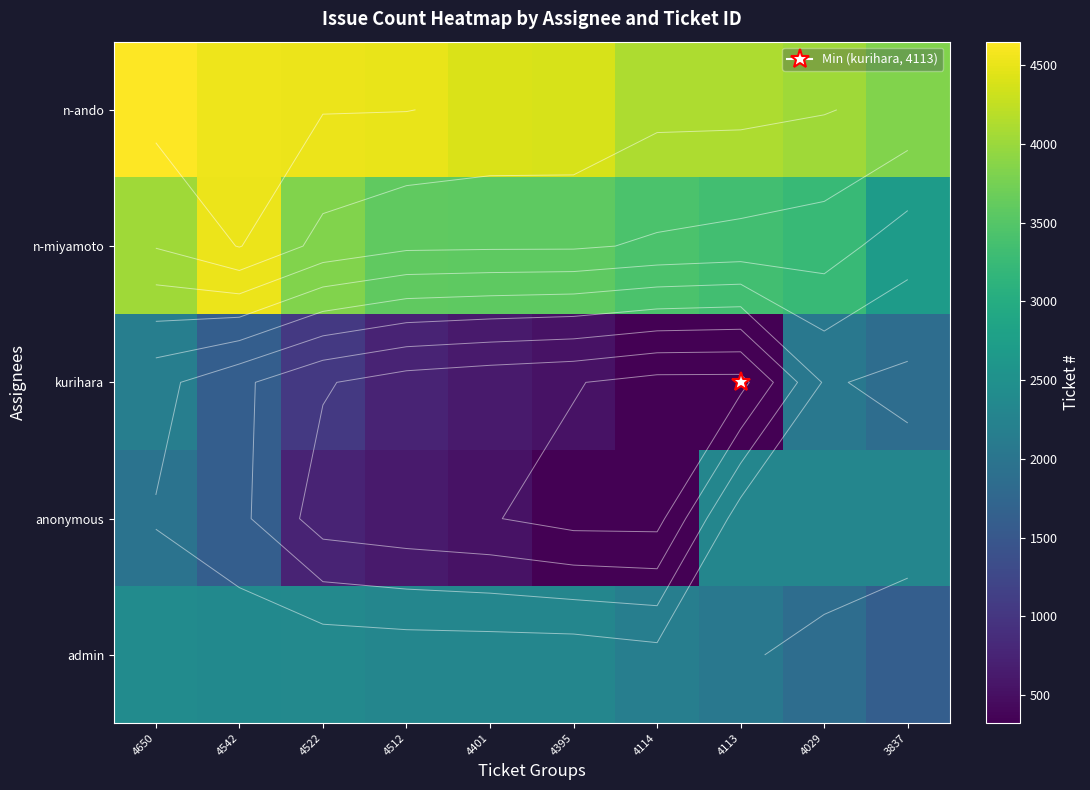

Which has a higher value, 4114 or 3837?

4114